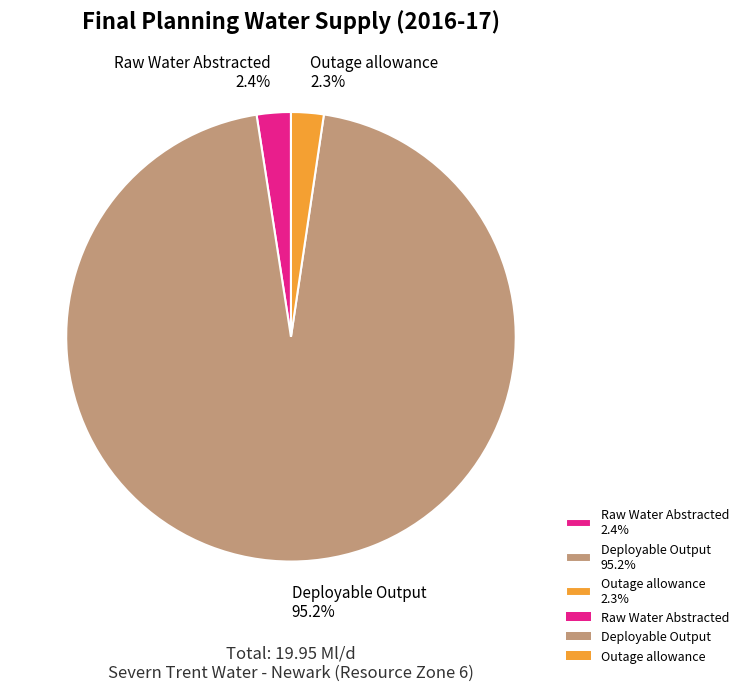

How many slices are in this pie chart?

3